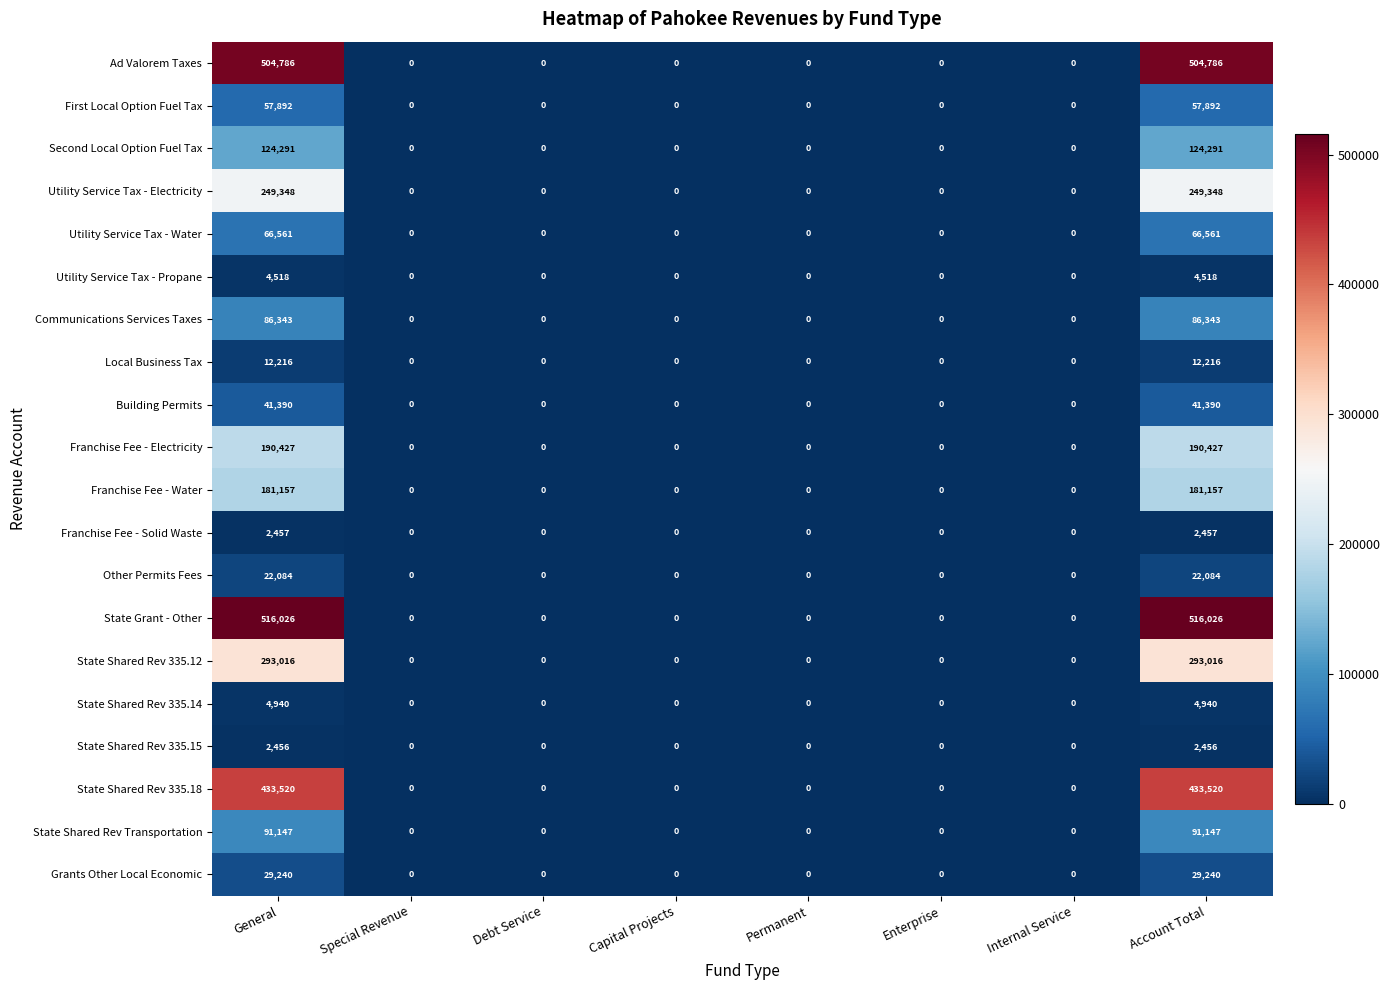

What value does the Utility Service Tax - Water series have at General, to the nearest 50?

66550